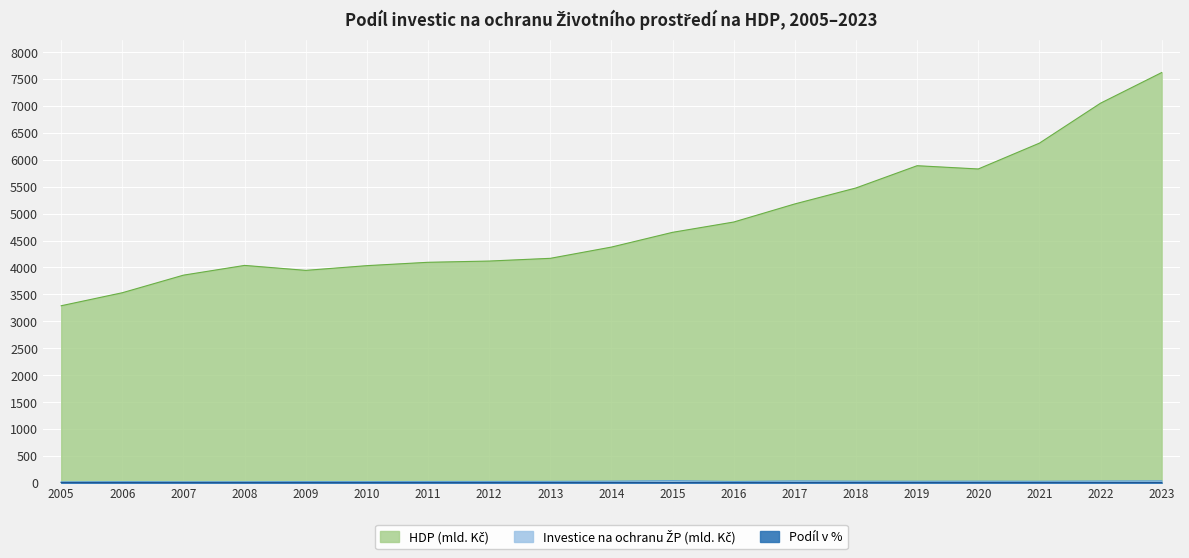

The HDP (mld. Kč) series shows 4033.0 at 2010. True or false?

True